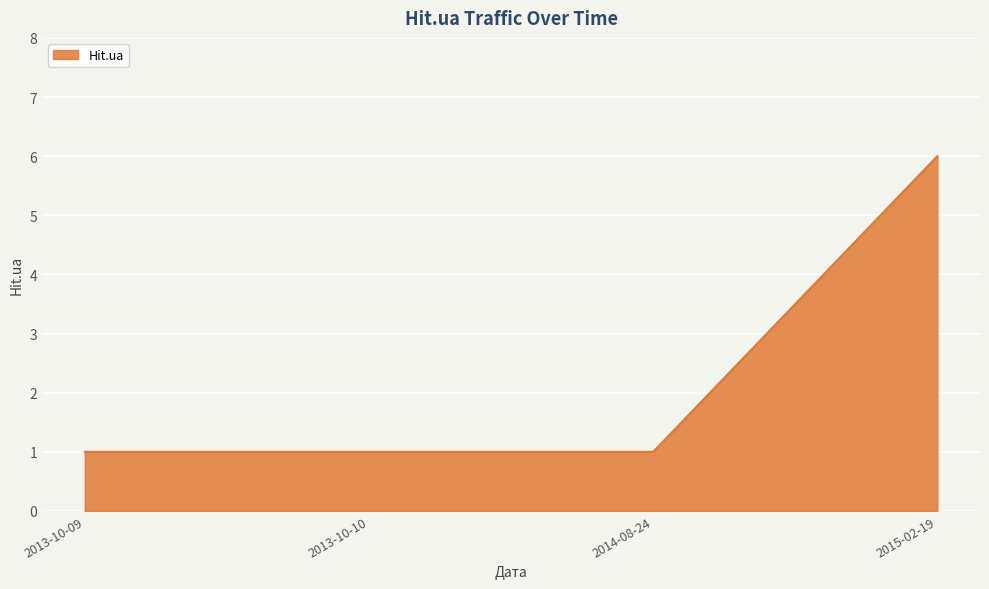

What is the change in value from 2013-10-10 to 2015-02-19?

+5